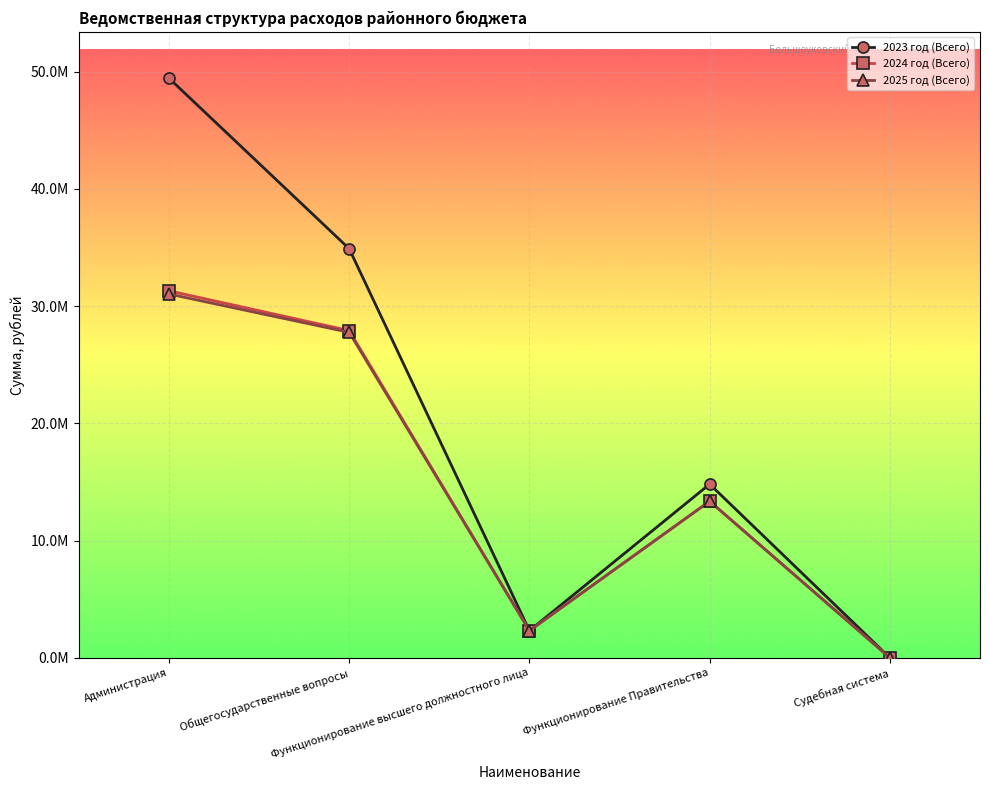

Rank the categories by 2023 год (Всего) value from highest to lowest.

Администрация, Общегосударственные вопросы, Функционирование Правительства, Функционирование высшего должностного лица, Судебная система